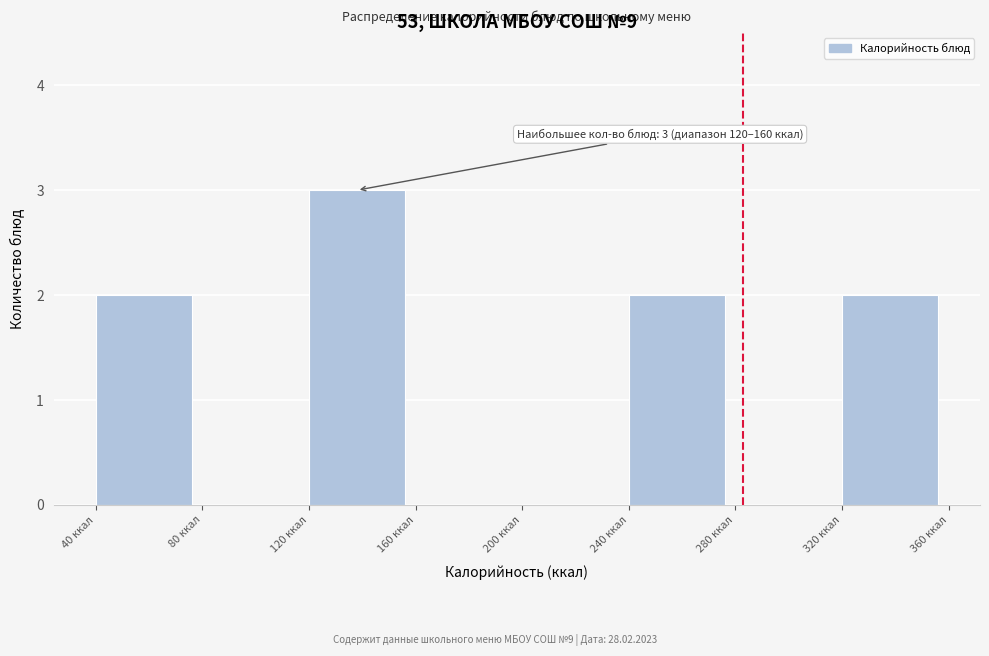

Over which range of the x-axis is the bar tallest?

120 to 160